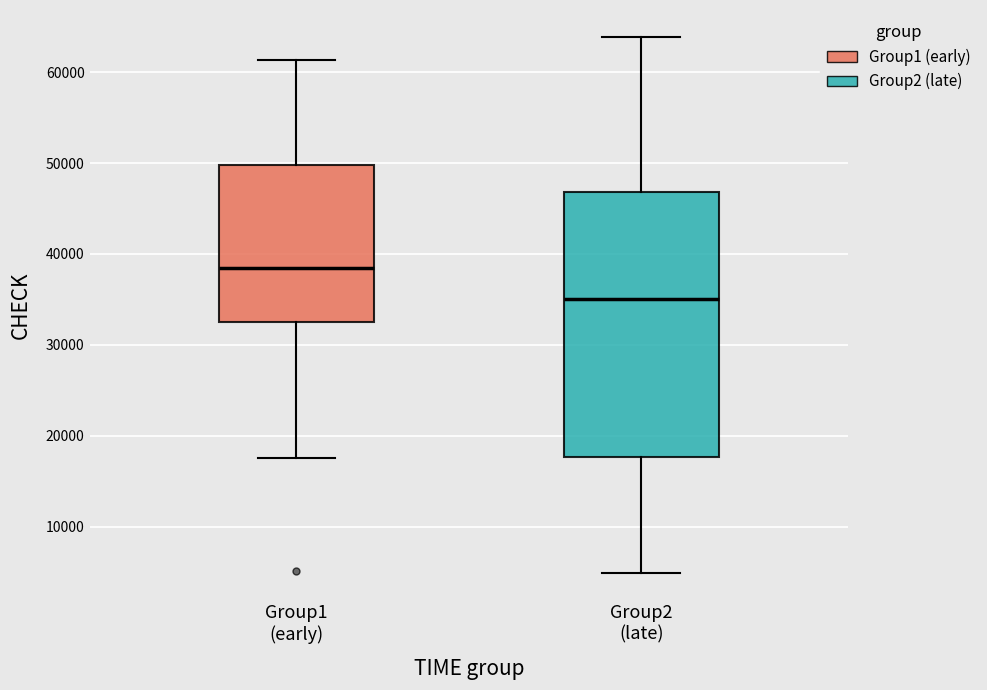

Reading left to right, transcribe this box plot: for each box, give where its median line is, the range the box spans, and where its two whiskers end, as read against the y-axis. The values are not printed on the chart, so give them approximately, as read against the axis.

Group1 (early): median 38000, box 33000 to 50000, whiskers 18000 to 61000
Group2 (late): median 35000, box 18000 to 47000, whiskers 5000 to 64000